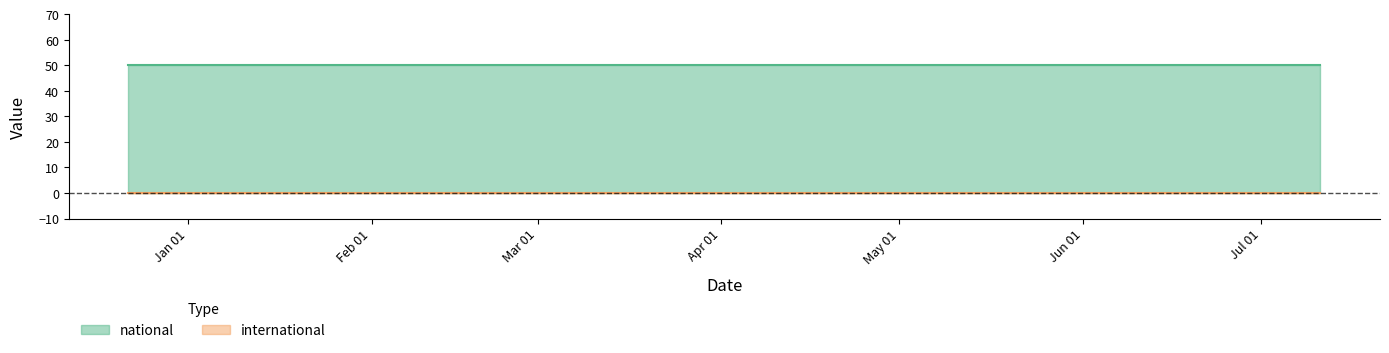

The value of national at 2018-04-09 is 50. True or false?

True